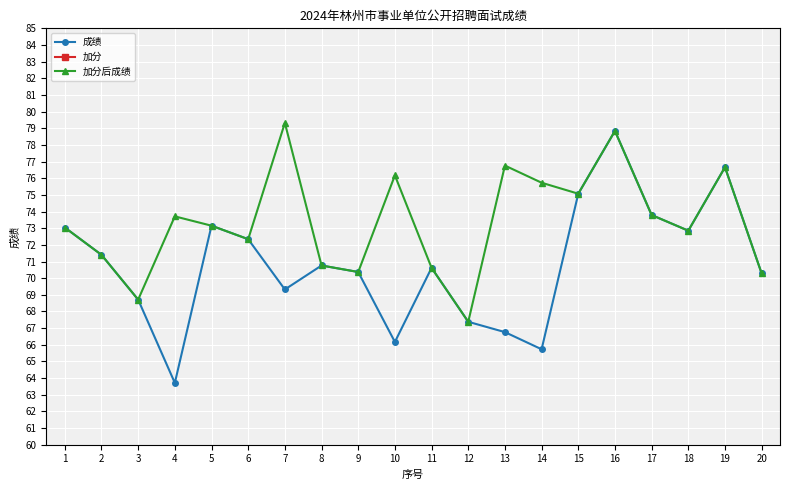

True or false: 加分 and 成绩 intersect in this chart.

False